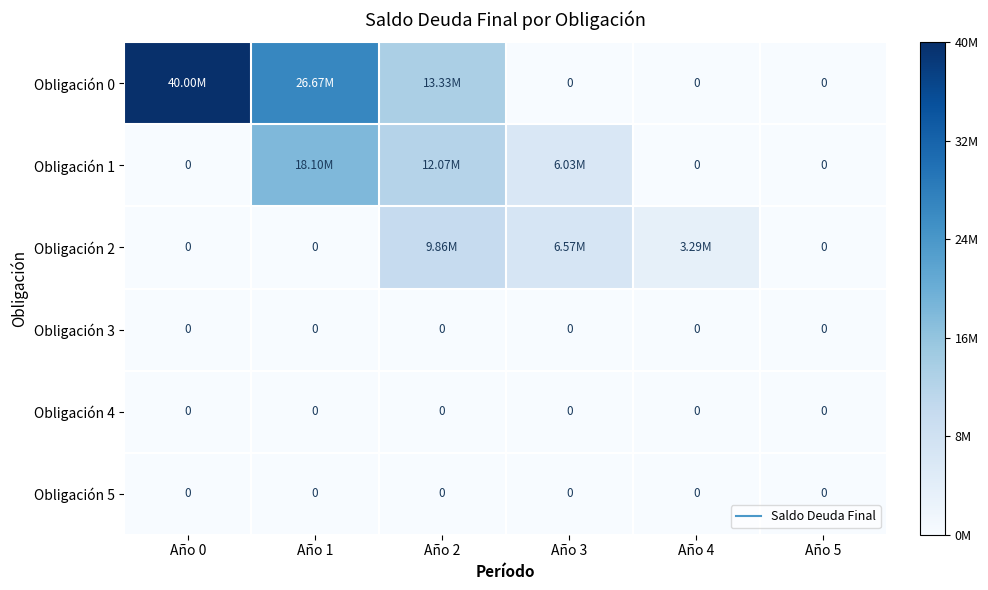

Which series has the largest total across all categories?

Obligación 0